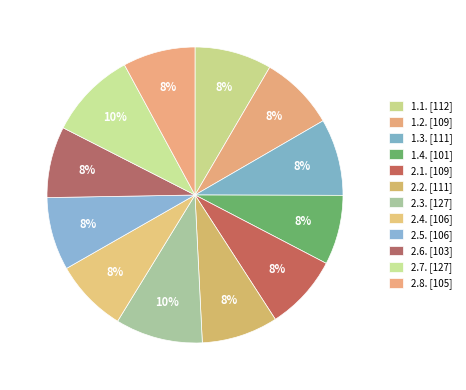

What is the ratio of the value at 1.1. to the value at 2.5.?

1.1